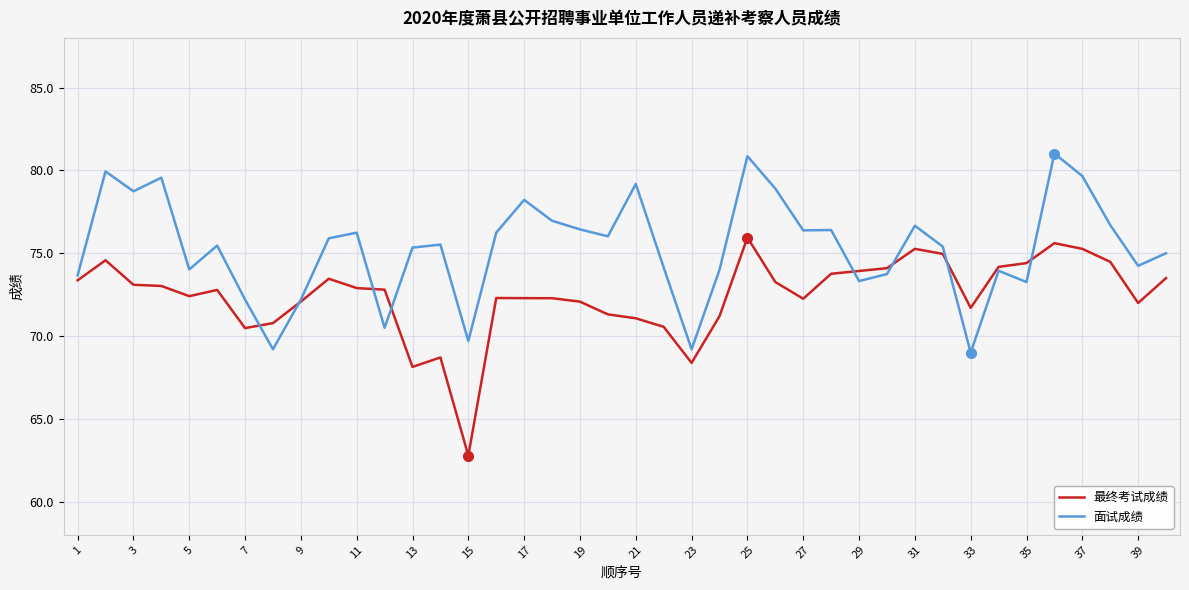

In 最终考试成绩, how many points are higher than both neighbors (excluding endpoints)?

8